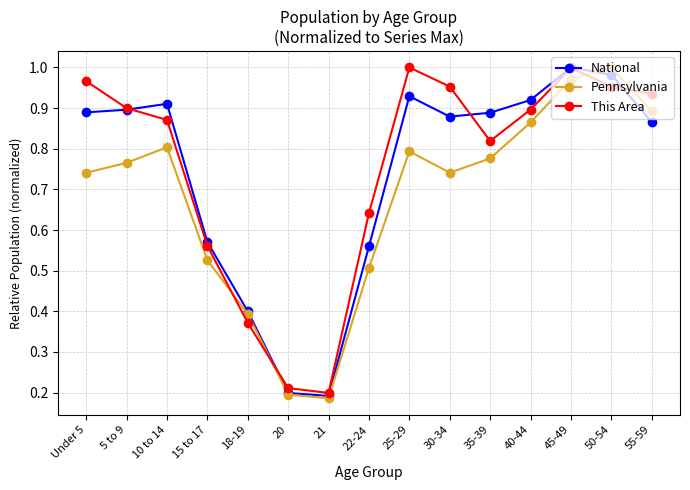

What position from the left is 50-54?

14